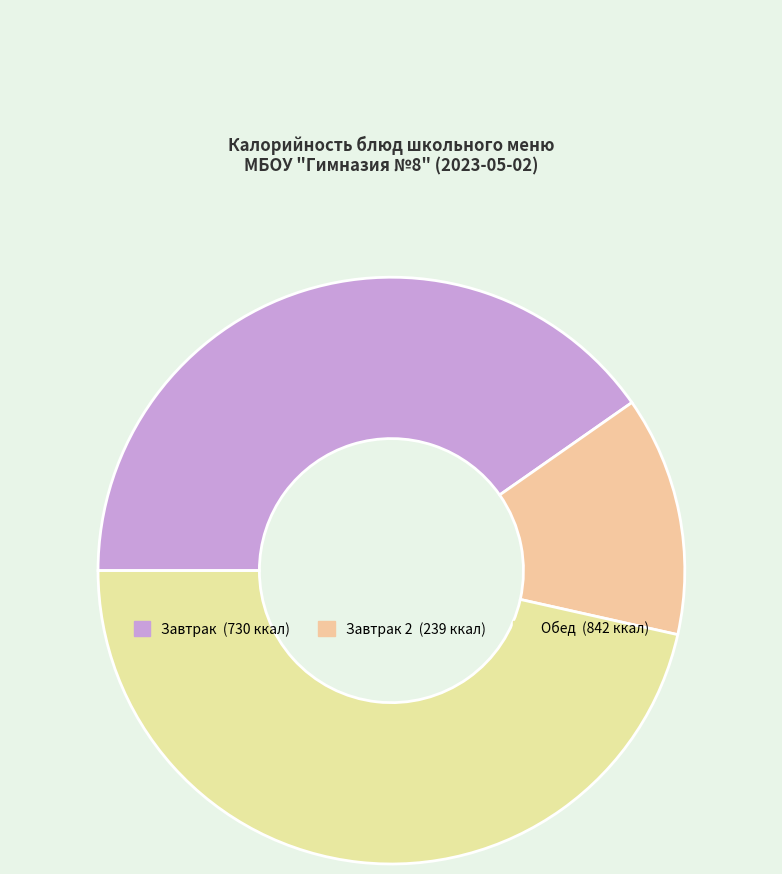

Count the number of slices in the pie.

3